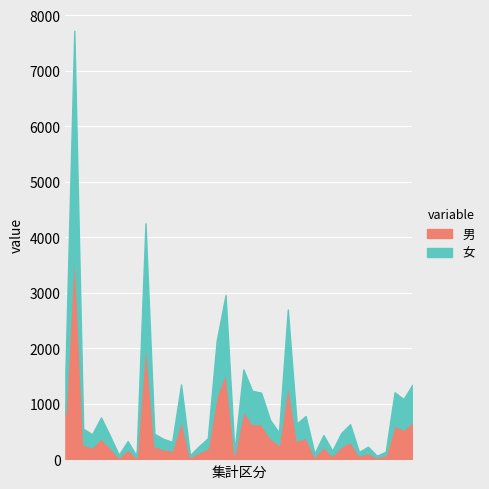

Is it true that 男 equals 85 at 28?

False